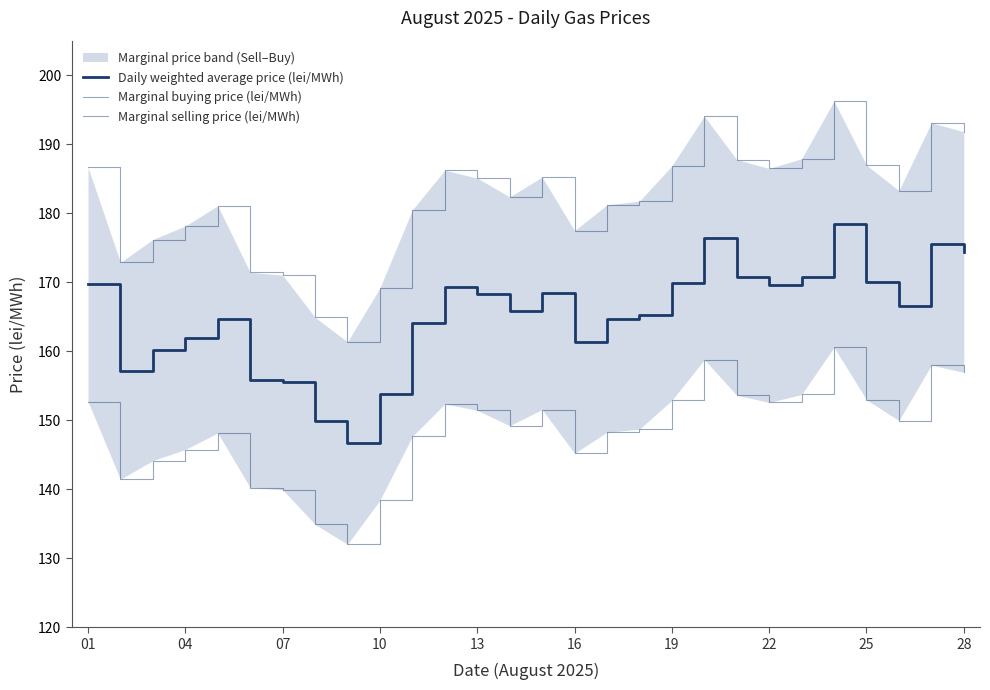

What is the highest value of the Marginal selling price (lei/MWh) series?

160.6